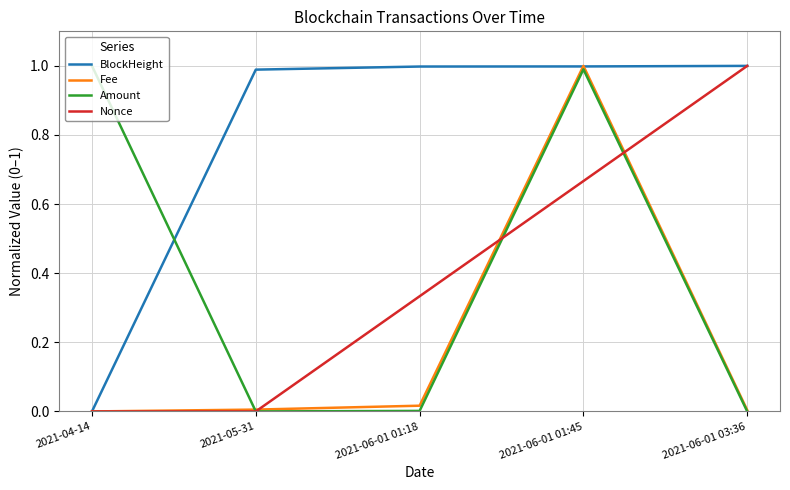

How many lines are shown in the chart?

4